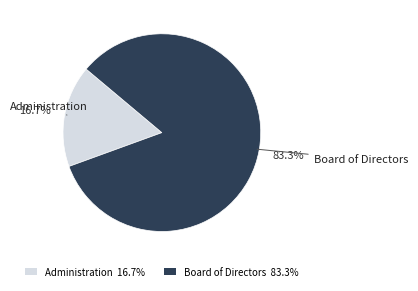

Rank the categories by value from highest to lowest.

Board of Directors, Administration